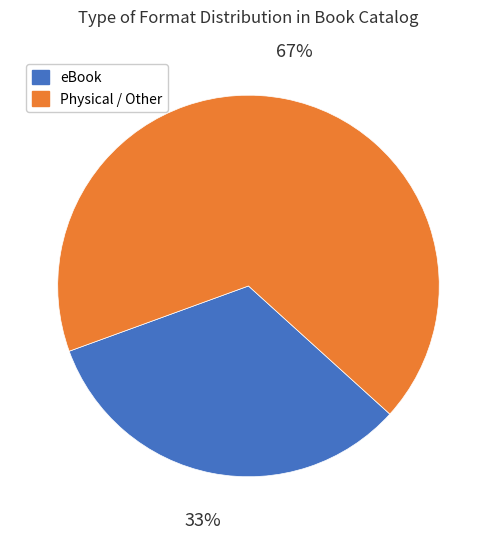

Is there any slice that represents more than half of the pie?

Yes